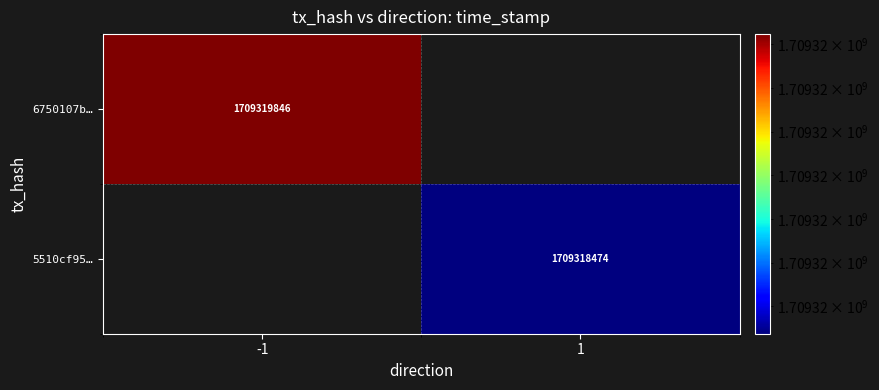

Count the number of categories in the chart.

2